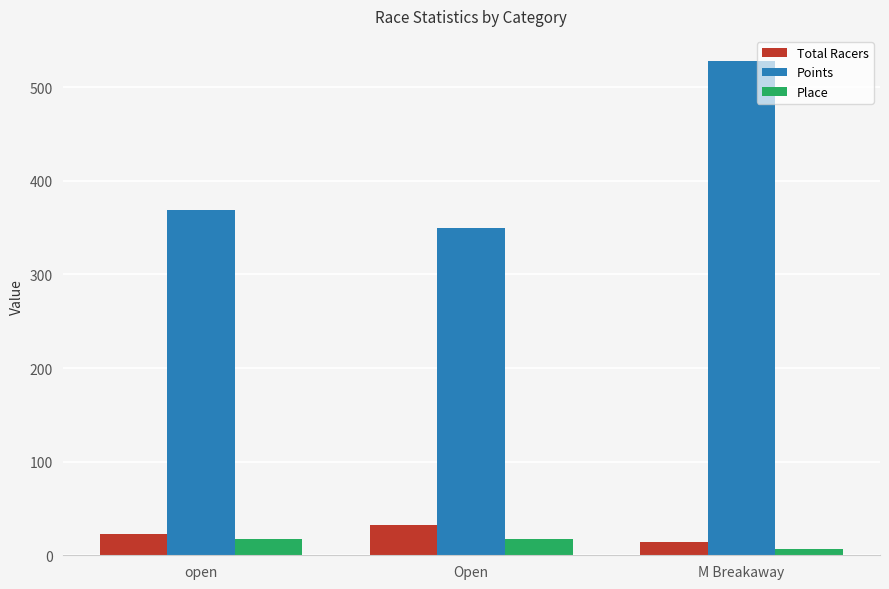

At which category does the chart reach its peak across all series?

M Breakaway